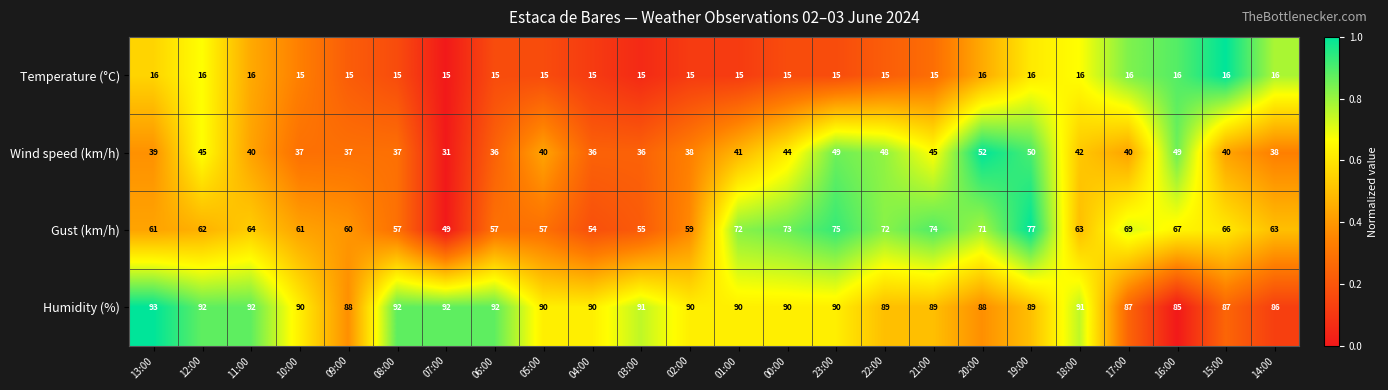

At 07:00, list the series in order from largest to smallest.

Humidity (%), Gust (km/h), Wind speed (km/h), Temperature (°C)